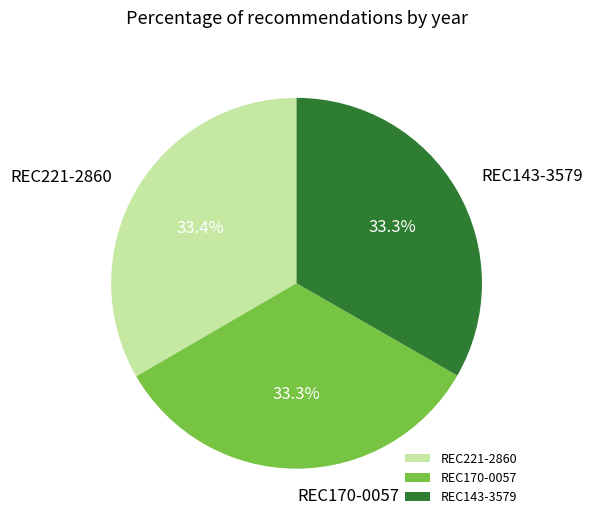

Approximately how many times larger is the value at REC221-2860 compared to REC170-0057?

1.0